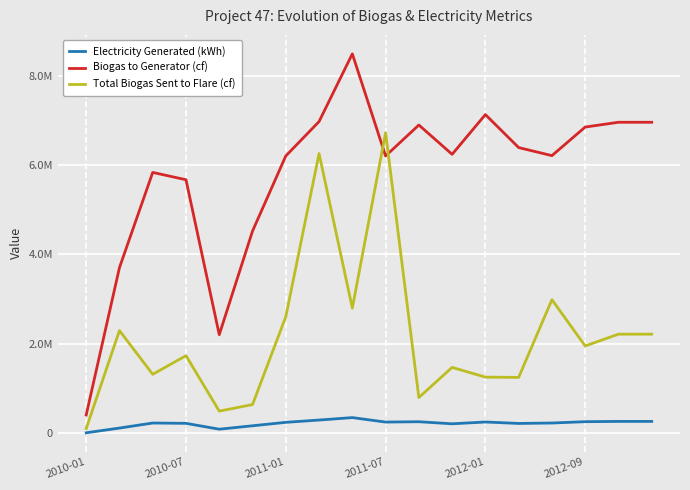

What are all the series names shown in the legend?

Electricity Generated (kWh), Biogas to Generator (cf), Total Biogas Sent to Flare (cf)